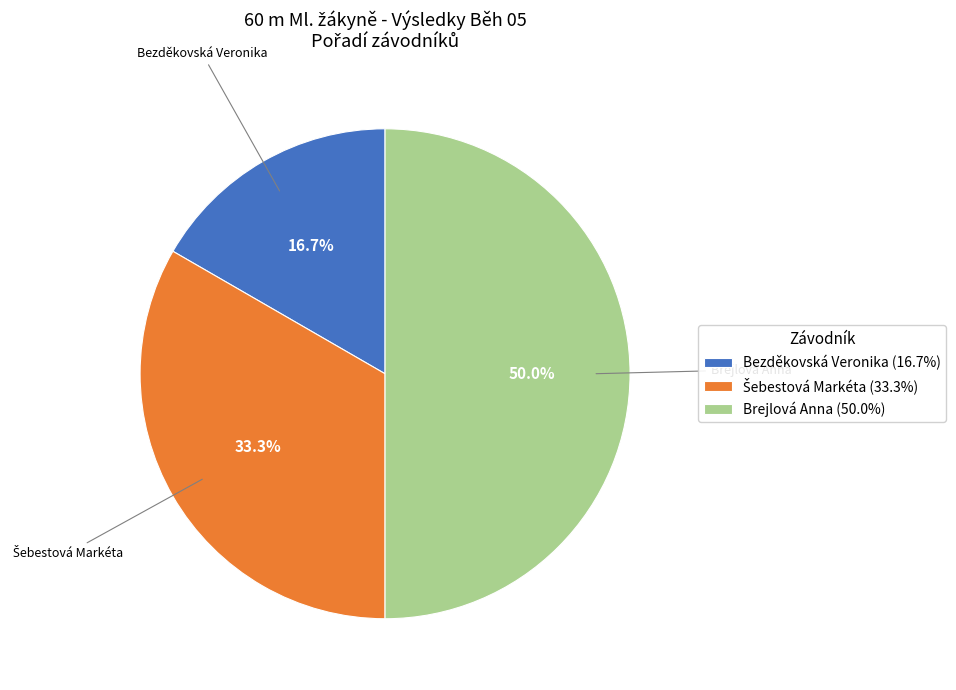

What percentage do Brejlová Anna (50.0%) and Bezděkovská Veronika (16.7%) together represent?

66.7%